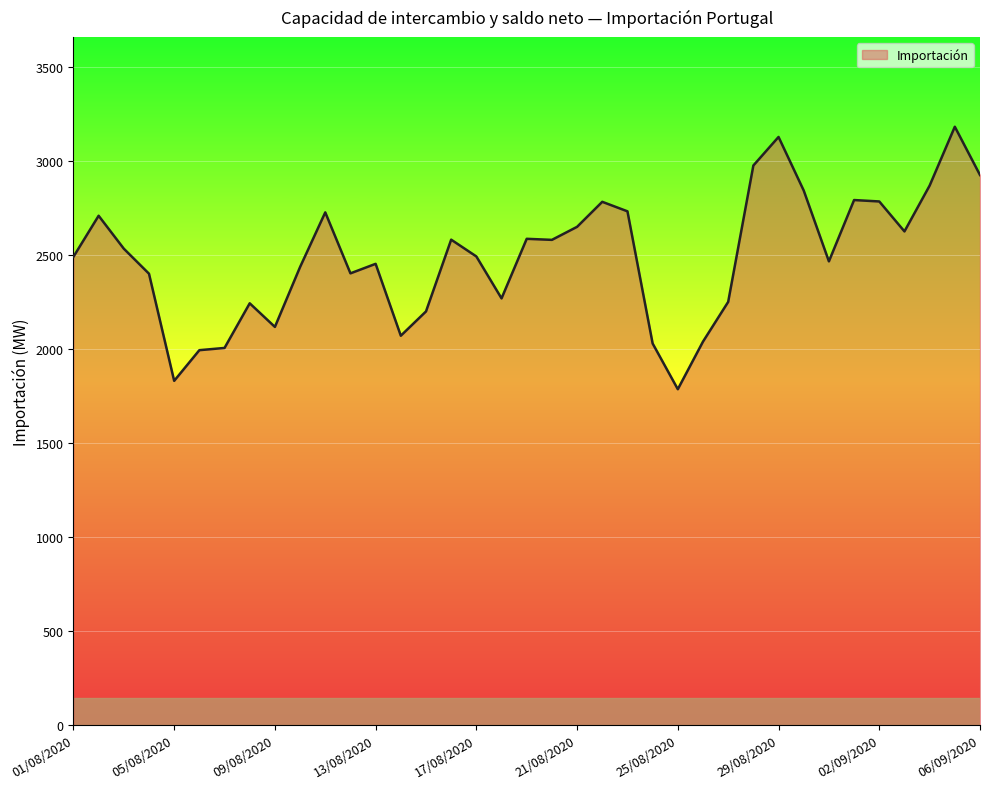

What is the maximum value shown in the chart?

3183.8